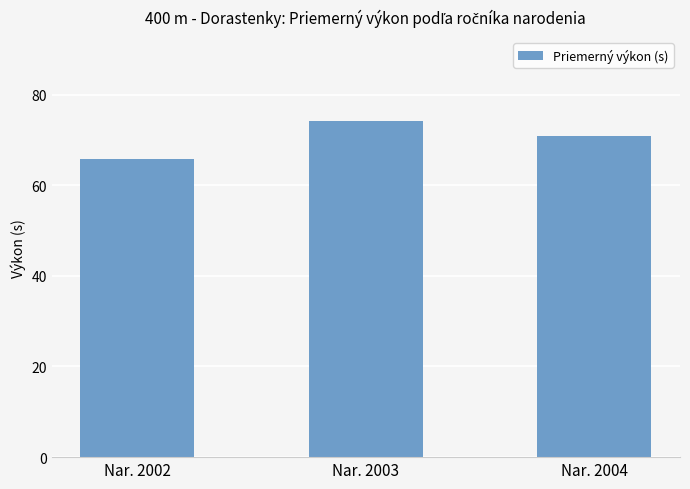

Approximately how many times larger is the value at Nar. 2002 compared to Nar. 2003?

0.9